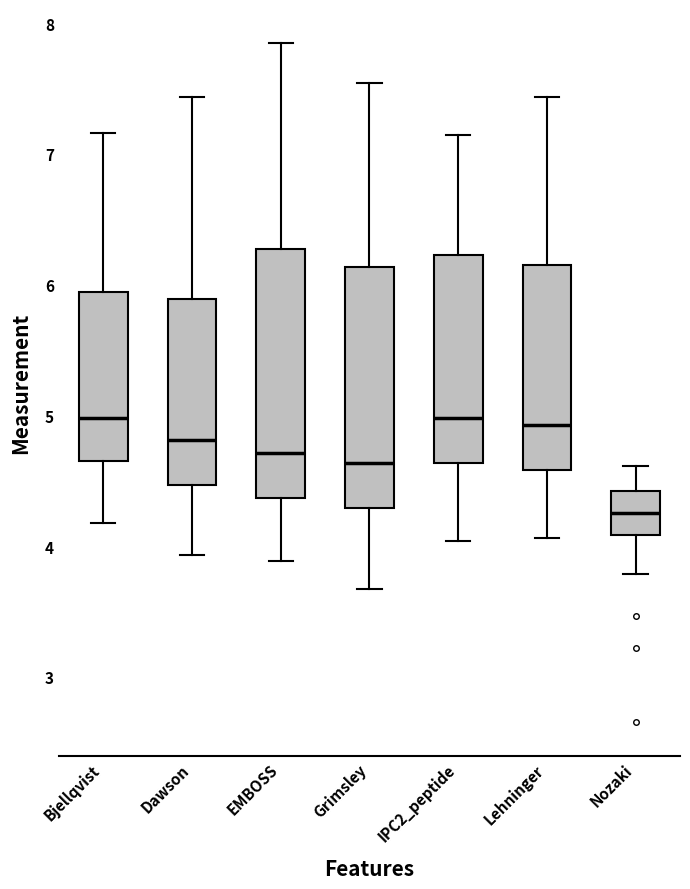

Reading left to right, read every box against the y-axis: the position of its median line, the range the box covers, and the ends of its whiskers. The values are not printed on the chart, so give them approximately, as read against the axis.

Bjellqvist: median 5.0, box 4.6 to 5.9, whiskers 4.2 to 7.2
Dawson: median 4.8, box 4.5 to 5.9, whiskers 3.9 to 7.4
EMBOSS: median 4.7, box 4.4 to 6.3, whiskers 3.9 to 7.8
Grimsley: median 4.6, box 4.3 to 6.1, whiskers 3.7 to 7.5
IPC2_peptide: median 5.0, box 4.6 to 6.2, whiskers 4.0 to 7.1
Lehninger: median 4.9, box 4.6 to 6.1, whiskers 4.1 to 7.4
Nozaki: median 4.3, box 4.1 to 4.4, whiskers 3.8 to 4.6